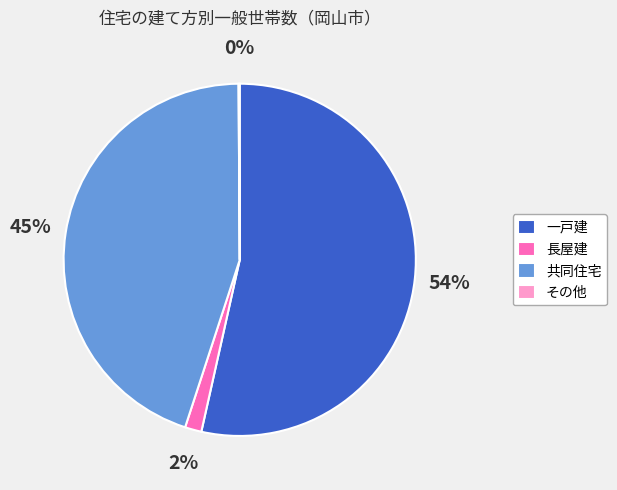

To the nearest percent, what is the combined percentage of 一戸建 and 共同住宅?

98%